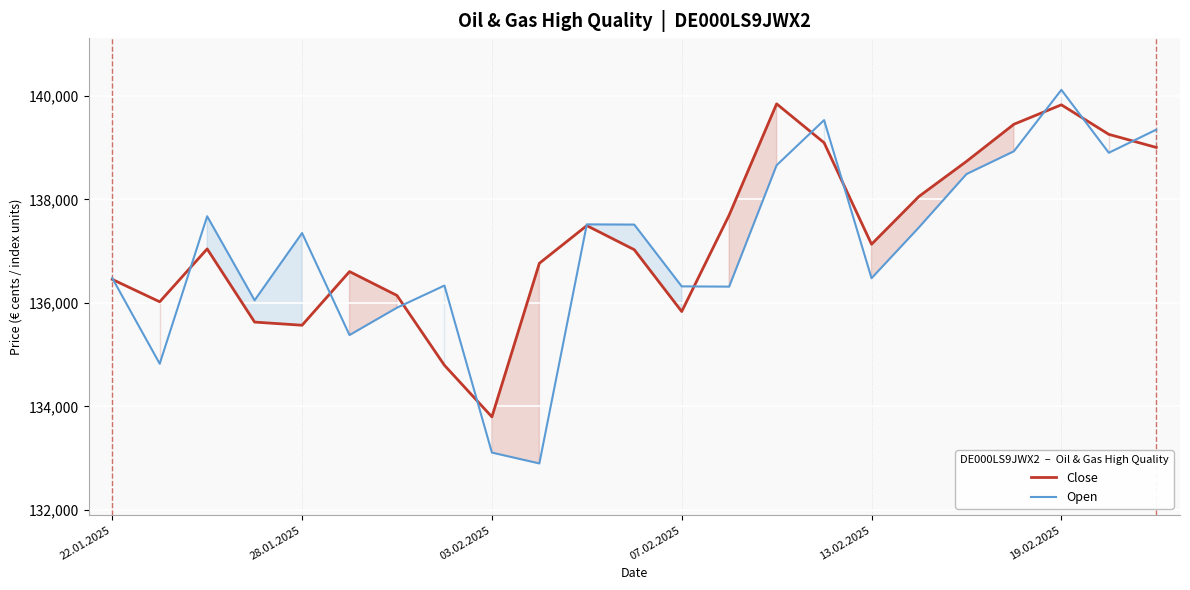

What is the difference between the highest and lowest values at 19?

522